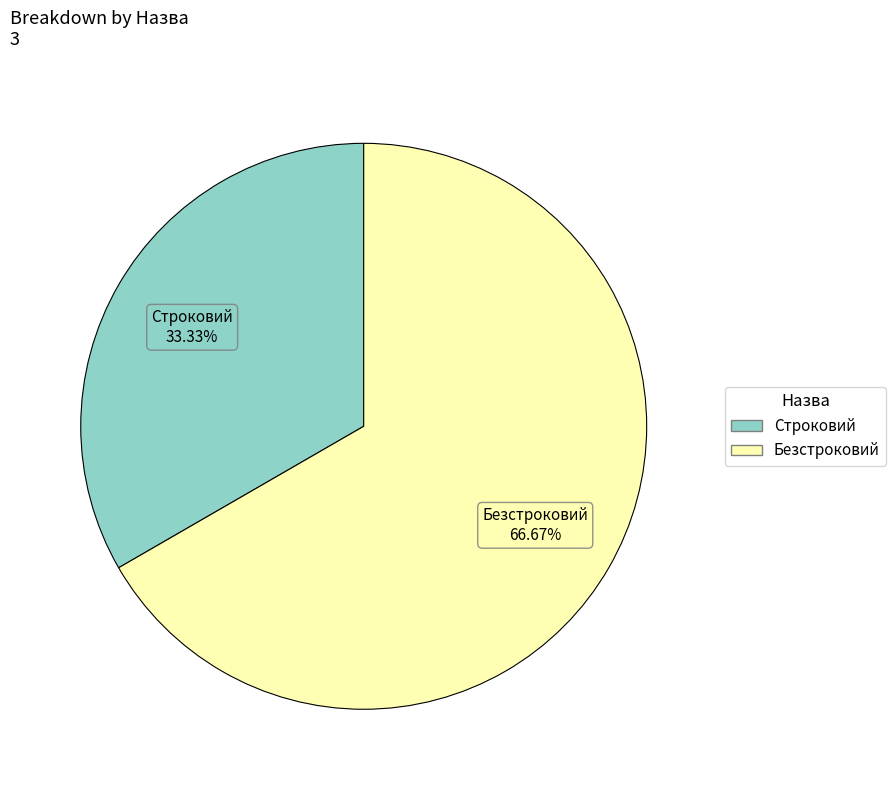

To the nearest percent, what portion does Строковий represent?

33%